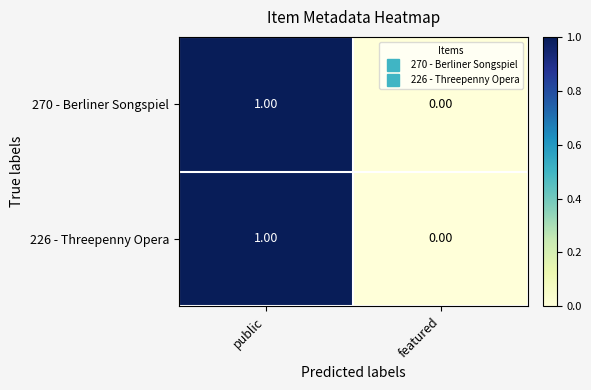

At which category does the chart reach its peak across all series?

public